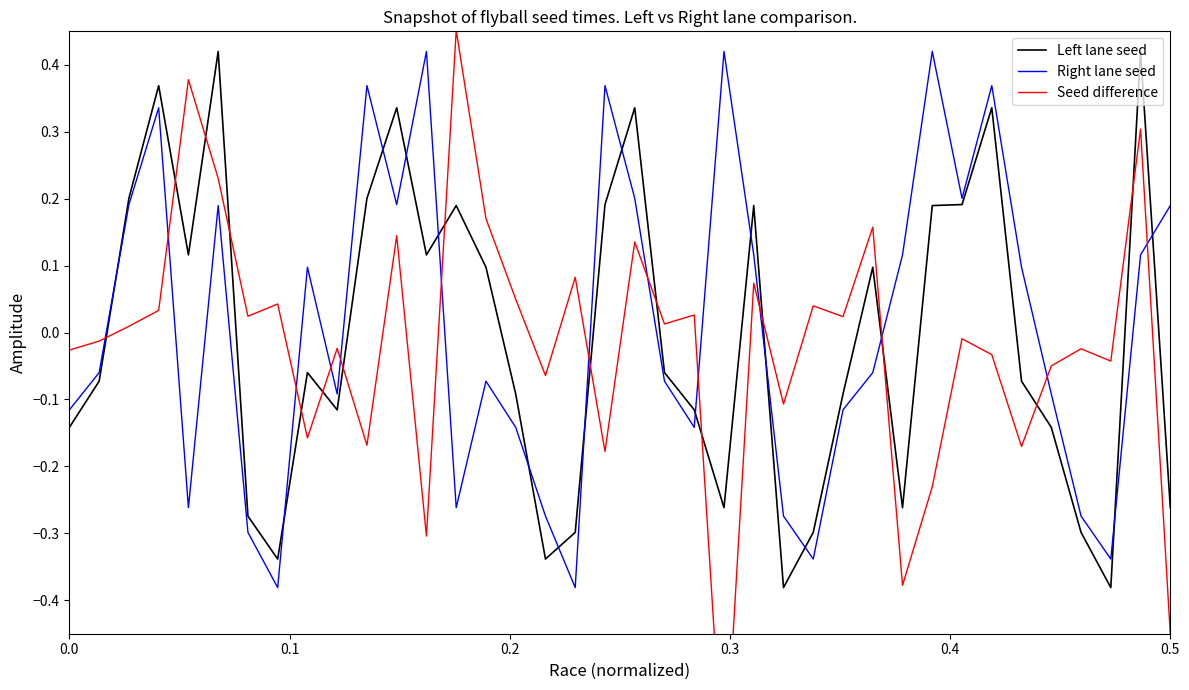

What are all the series names shown in the legend?

Left lane seed, Right lane seed, Seed difference